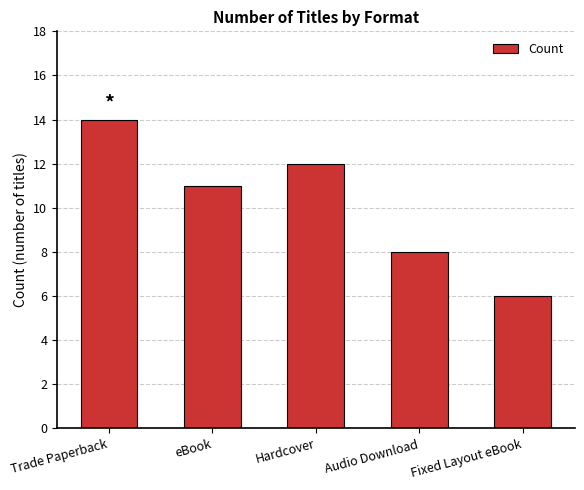

Where is the data nearest to the value 10?

eBook